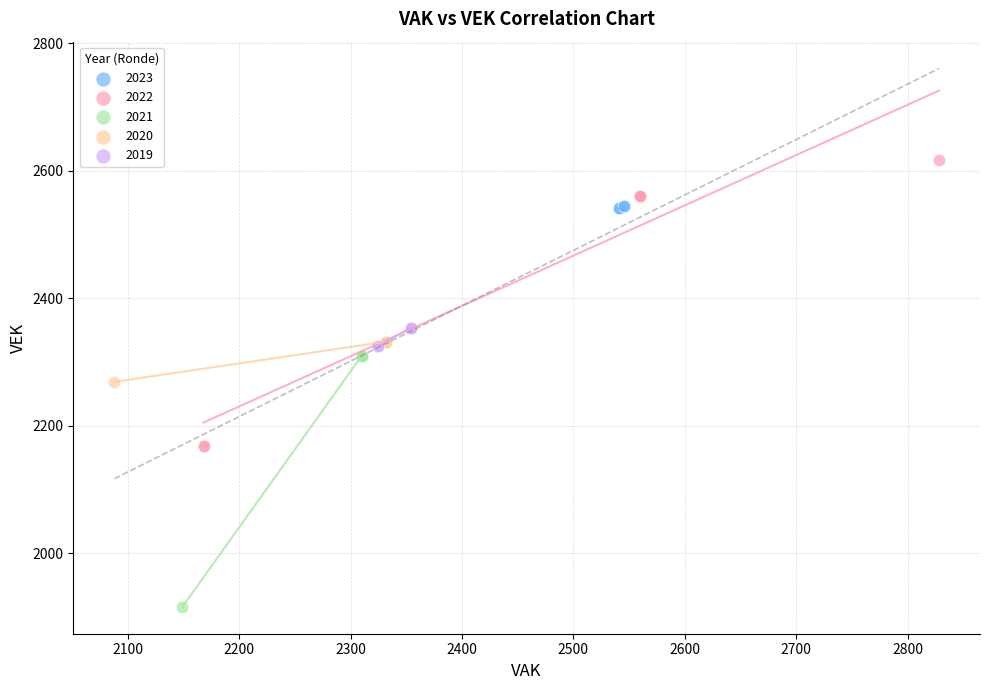

What are all the series names shown in the legend?

2023, 2022, 2021, 2020, 2019